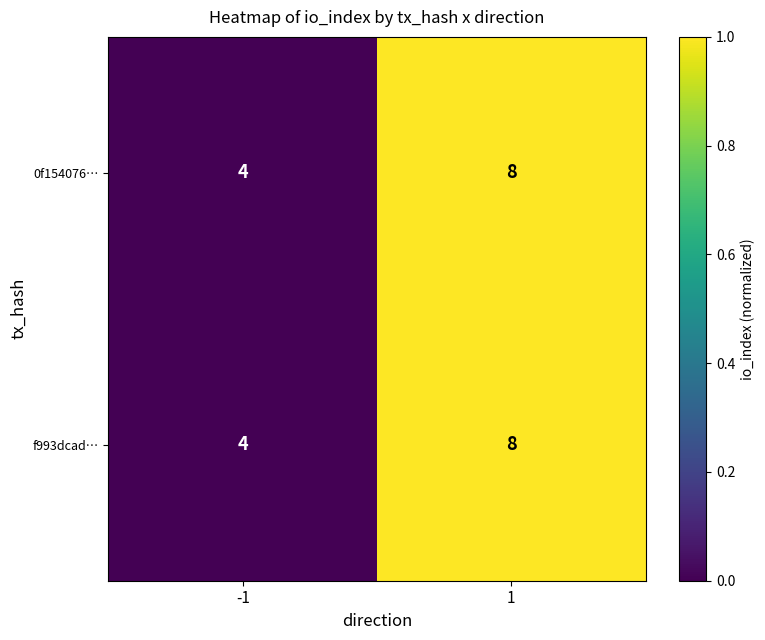

List the labels in order of f993dcad… value, smallest first.

-1, 1